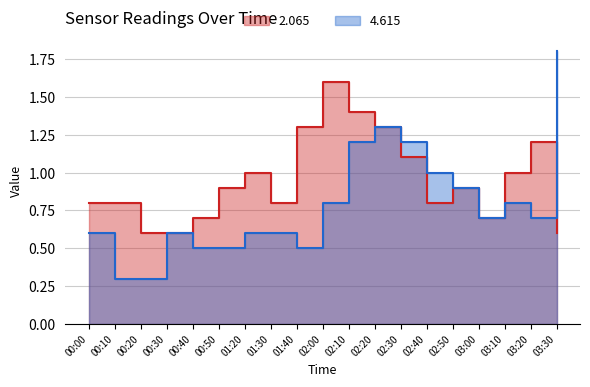

Rank the categories by 2.065 value from lowest to highest.

00:20, 00:30, 03:30, 00:40, 03:00, 00:00, 00:10, 01:30, 02:40, 00:50, 02:50, 01:20, 03:10, 02:30, 03:20, 01:40, 02:20, 02:10, 02:00